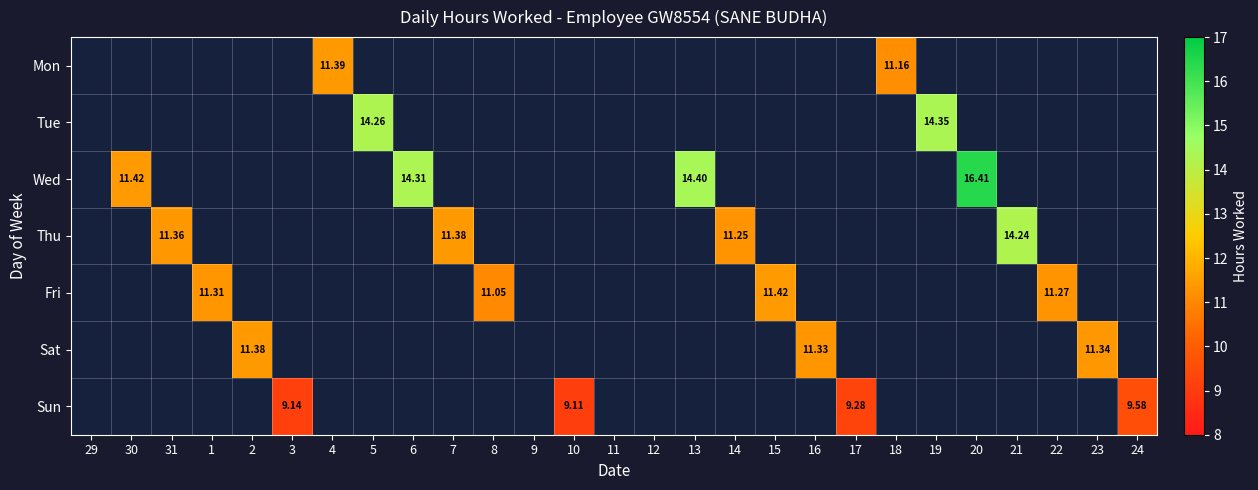

At which category does the chart reach its peak across all series?

20